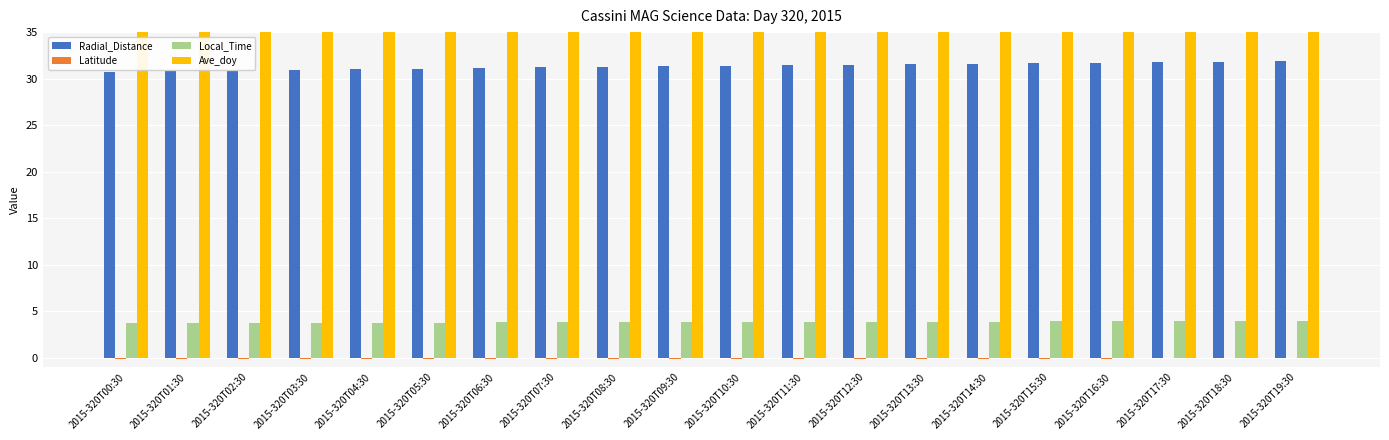

At how many categories does at least one series exceed 238?

20